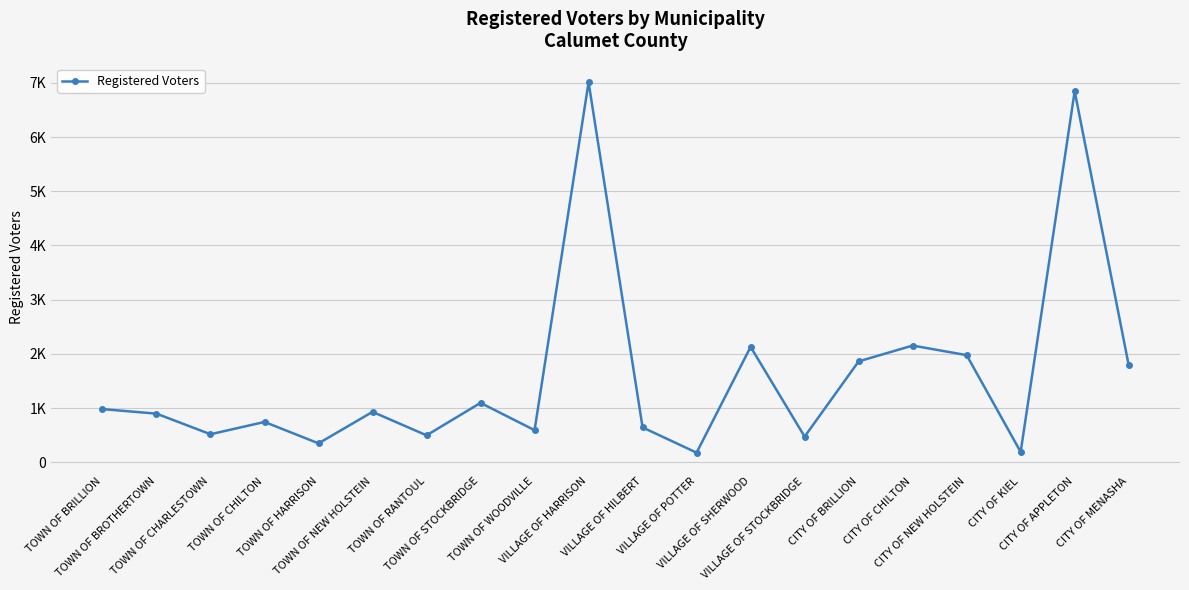

What is the sum of the values at TOWN OF WOODVILLE and TOWN OF CHILTON?

1334